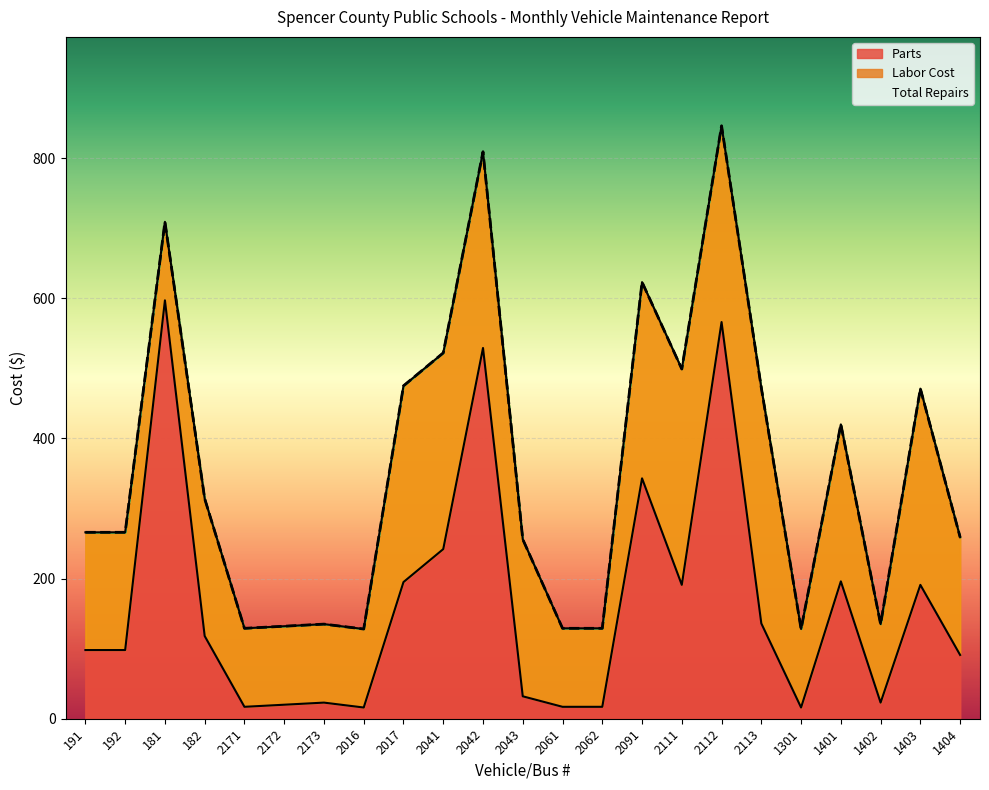

What is the lowest value of the Parts series?

16